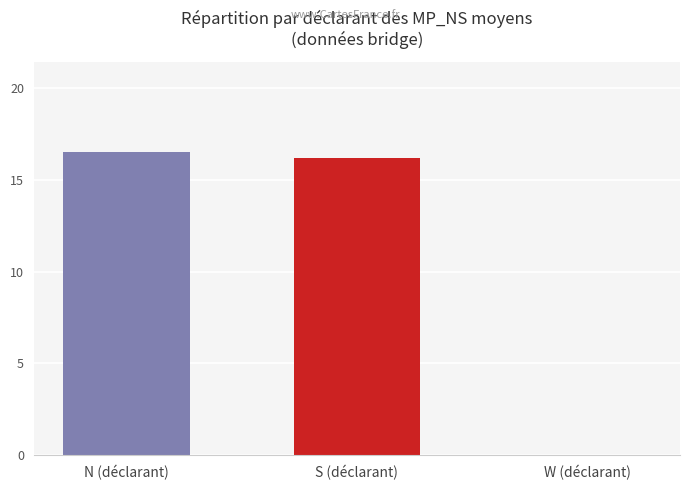

What is the sum of the values at N (déclarant) and S (déclarant)?

32.7